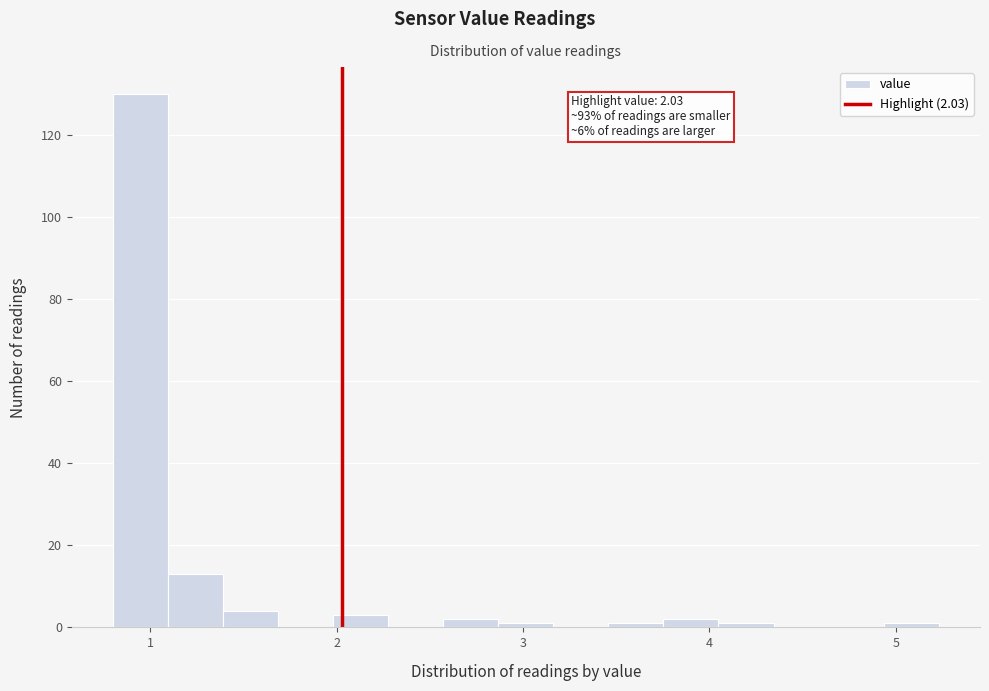

Around what value on the x-axis is the tallest bar? Give the approximate position of its centre, as read against the axis.

0.9